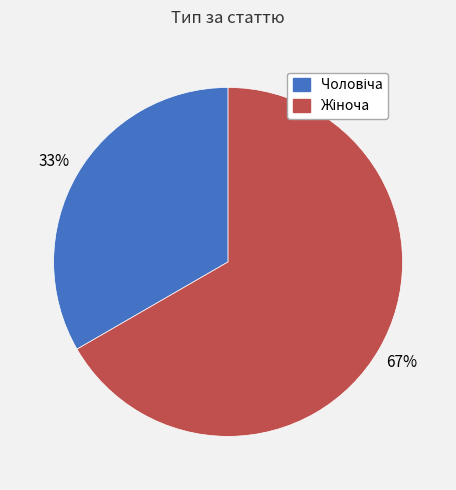

To the nearest percent, what is the average slice percentage?

50%